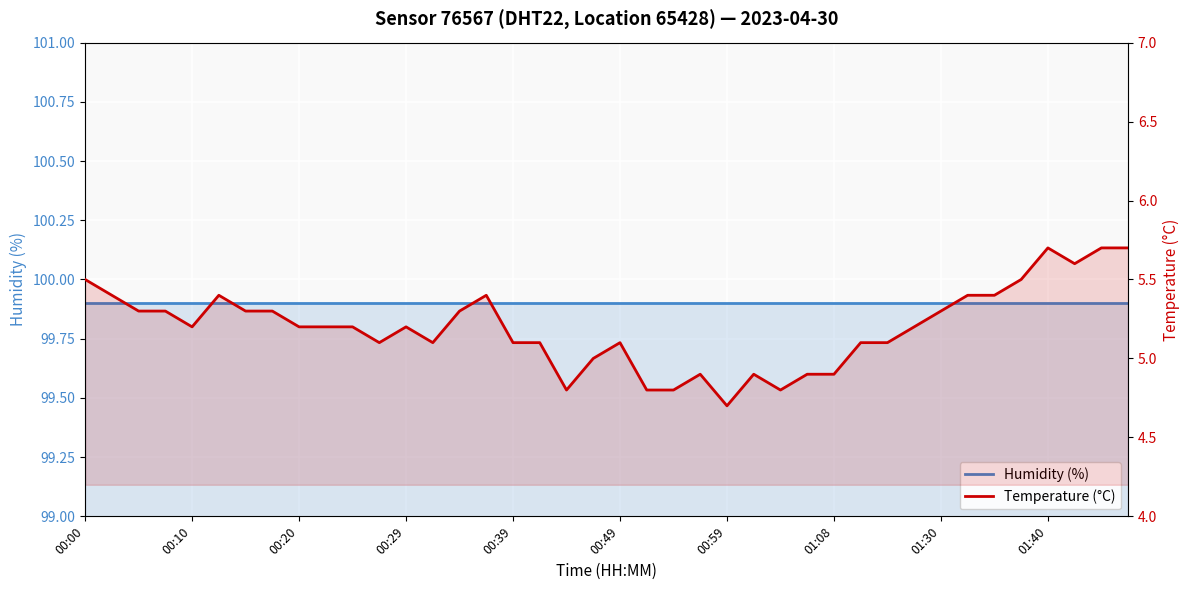

At which category is the sum across all series the highest?

01:40